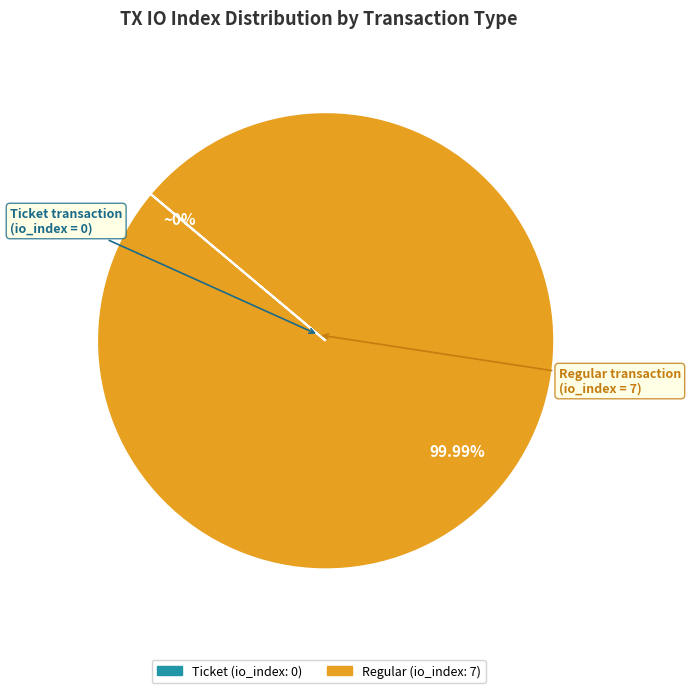

Does any single category account for the majority?

Yes